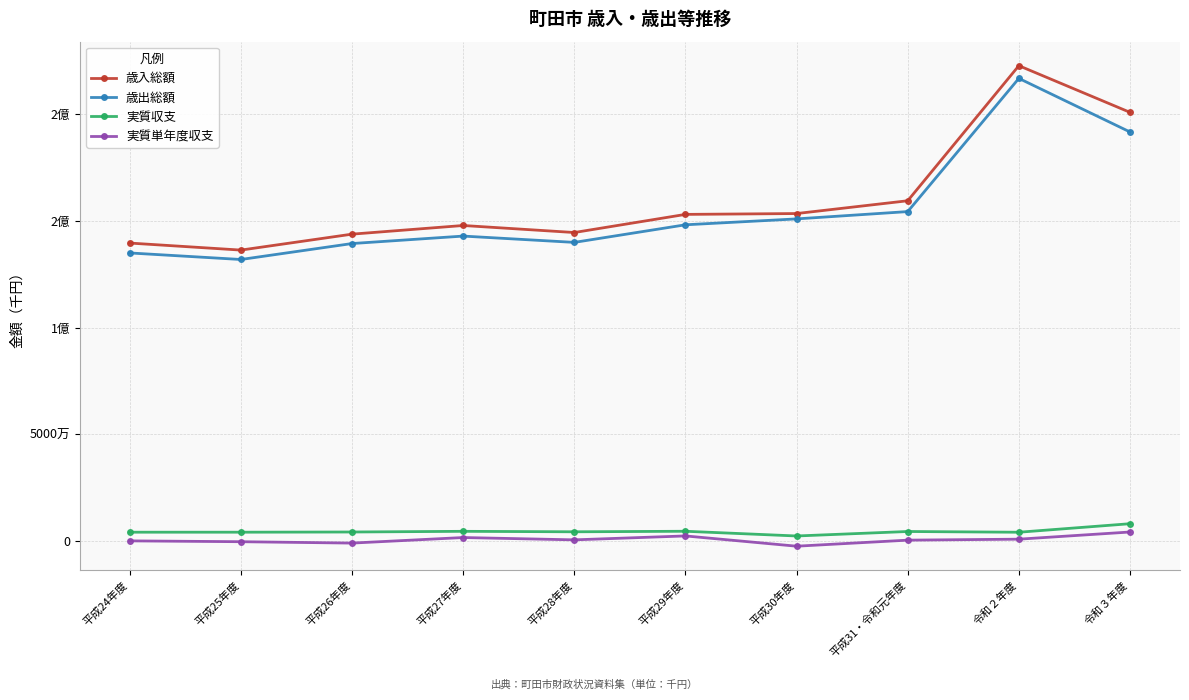

True or false: 実質単年度収支 has more than 2 interior local peaks.

False